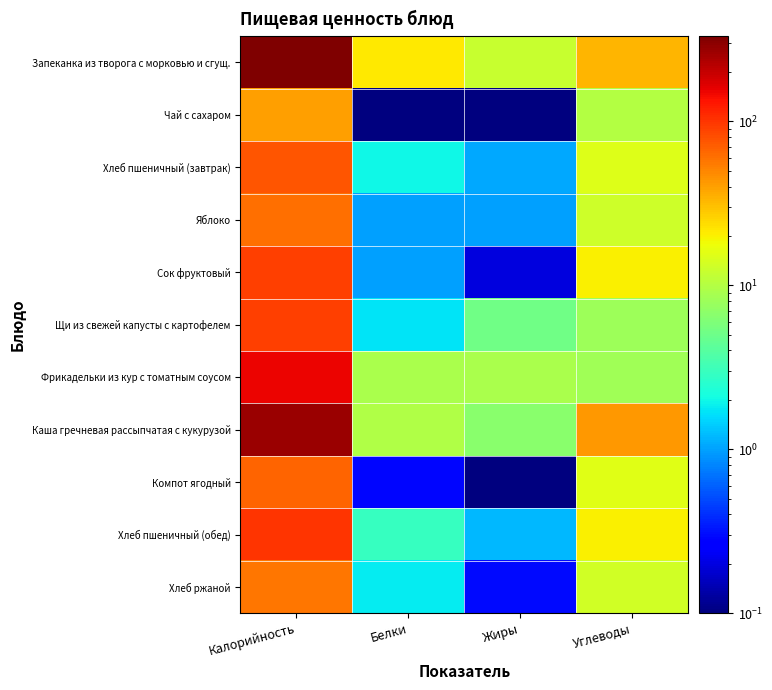

At Белки, list the series in order from largest to smallest.

Запеканка из творога с морковью и сгущ., Каша гречневая рассыпчатая с кукурузой, Фрикадельки из кур с томатным соусом, Хлеб пшеничный (обед), Хлеб пшеничный (завтрак), Хлеб ржаной, Щи из свежей капусты с картофелем, Яблоко, Сок фруктовый, Компот ягодный, Чай с сахаром